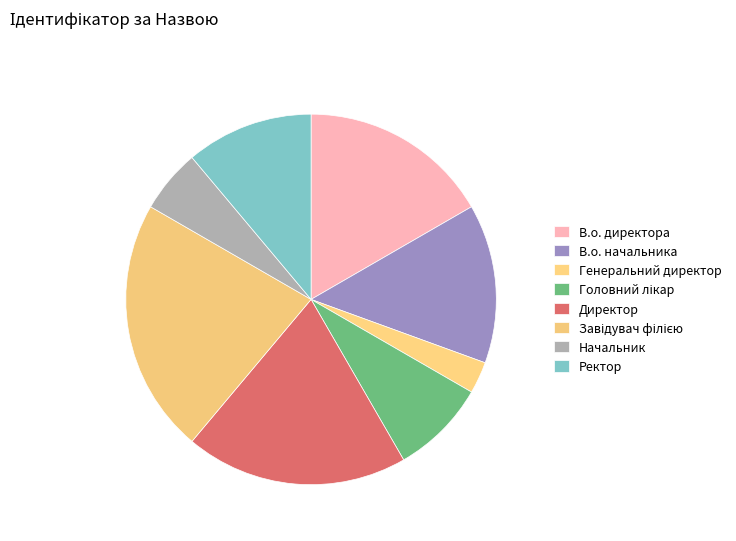

What percentage is the Завідувач філією slice, to the nearest percent?

22%